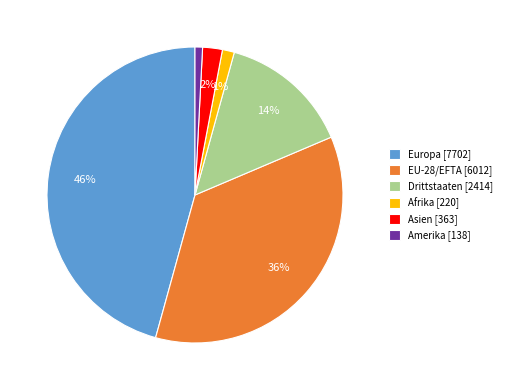

Is the sum of Afrika [220] and Asien [363] greater than half?

No